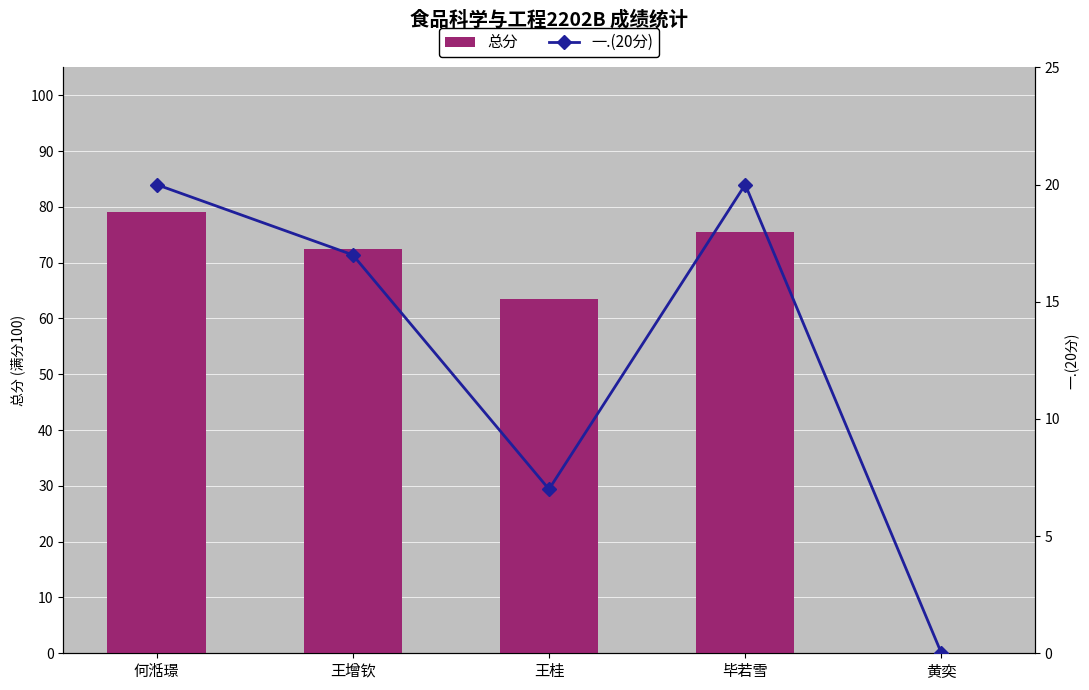

Reading left to right, list all the values displayed in this chart.

总分: 何湉璟=79.0	王增钦=72.5	王桂=63.5	毕若雪=75.5	黄奕=0.0
一.(20分): 何湉璟=20.0	王增钦=17.0	王桂=7.0	毕若雪=20.0	黄奕=0.0